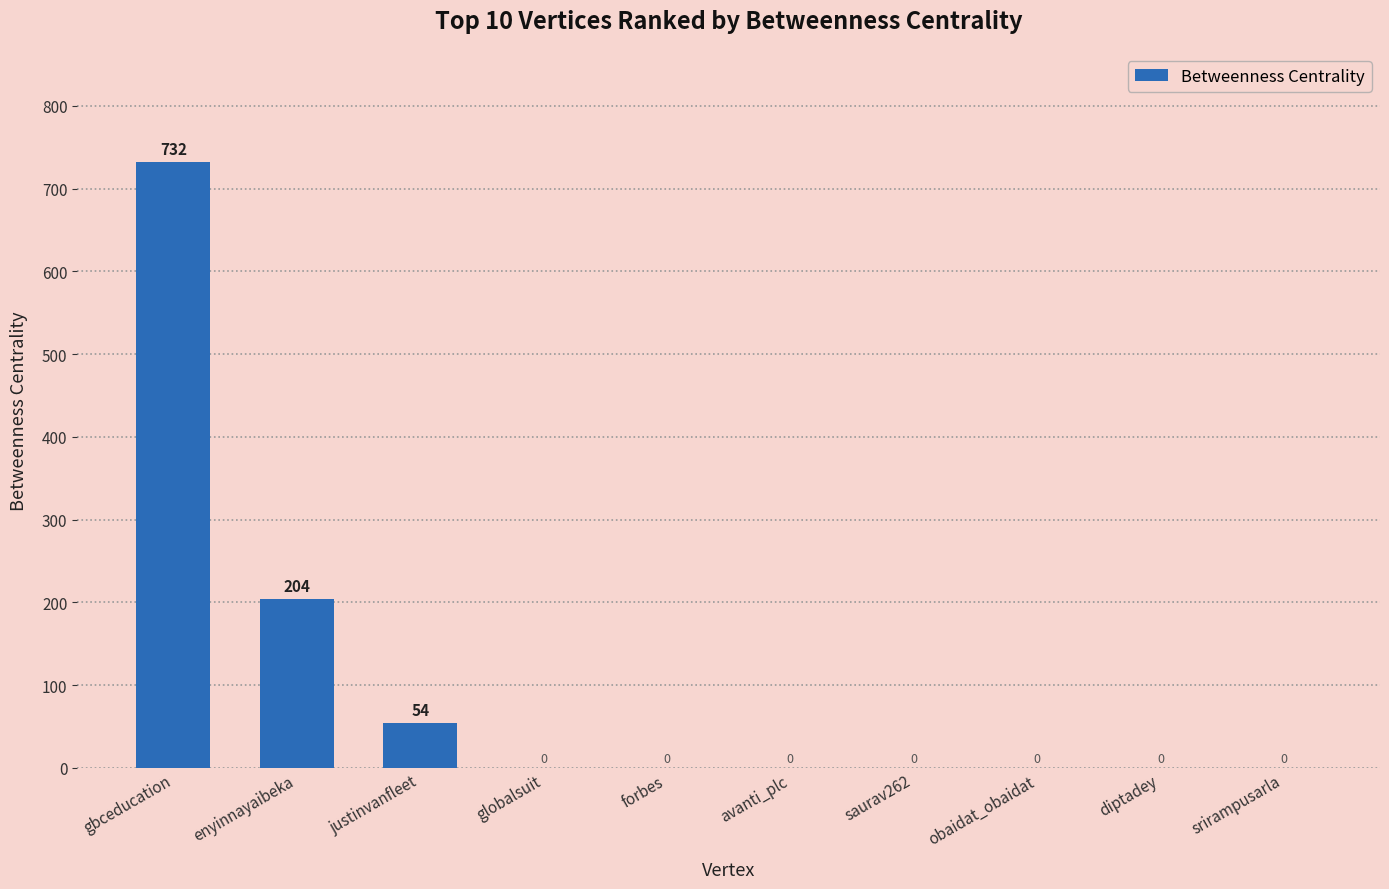

What is the change in value from gbceducation to globalsuit?

-732